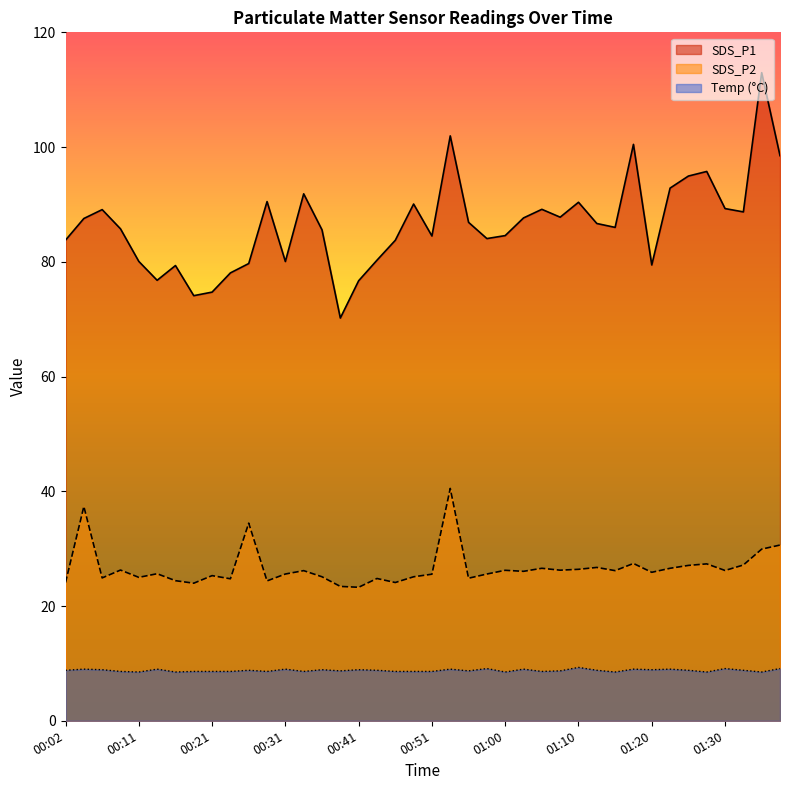

The value of SDS_P2 at 00:33 is 34.8. True or false?

False